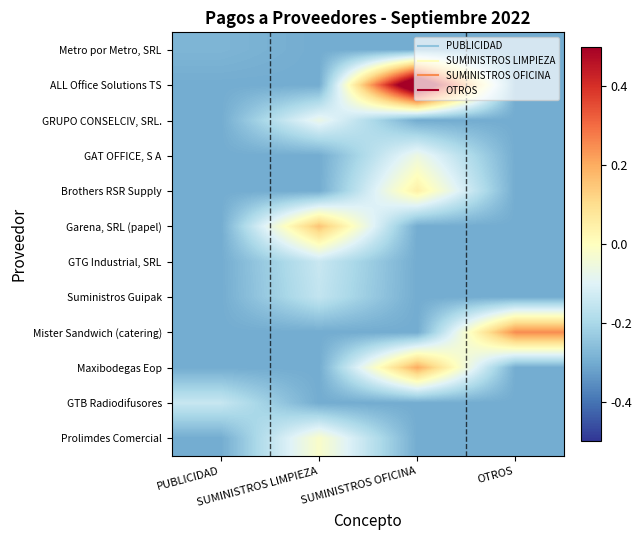

Reading left to right, list all the values displayed in this chart.

Metro por Metro, SRL: PUBLICIDAD=-0.3	SUMINISTROS LIMPIEZA=-0.3	SUMINISTROS OFICINA=-0.3	OTROS=-0.3
ALL Office Solutions TS: PUBLICIDAD=-0.3	SUMINISTROS LIMPIEZA=-0.3	SUMINISTROS OFICINA=0.7	OTROS=-0.3
GRUPO CONSELCIV, SRL.: PUBLICIDAD=-0.3	SUMINISTROS LIMPIEZA=-0.1	SUMINISTROS OFICINA=-0.3	OTROS=-0.3
GAT OFFICE, S A: PUBLICIDAD=-0.3	SUMINISTROS LIMPIEZA=-0.3	SUMINISTROS OFICINA=-0.1	OTROS=-0.3
Brothers RSR Supply: PUBLICIDAD=-0.3	SUMINISTROS LIMPIEZA=-0.3	SUMINISTROS OFICINA=0.0	OTROS=-0.3
Garena, SRL (papel): PUBLICIDAD=-0.3	SUMINISTROS LIMPIEZA=0.2	SUMINISTROS OFICINA=-0.3	OTROS=-0.3
GTG Industrial, SRL: PUBLICIDAD=-0.3	SUMINISTROS LIMPIEZA=-0.1	SUMINISTROS OFICINA=-0.3	OTROS=-0.3
Suministros Guipak: PUBLICIDAD=-0.3	SUMINISTROS LIMPIEZA=-0.2	SUMINISTROS OFICINA=-0.3	OTROS=-0.3
Mister Sandwich (catering): PUBLICIDAD=-0.3	SUMINISTROS LIMPIEZA=-0.3	SUMINISTROS OFICINA=-0.3	OTROS=0.3
Maxibodegas Eop: PUBLICIDAD=-0.3	SUMINISTROS LIMPIEZA=-0.3	SUMINISTROS OFICINA=0.2	OTROS=-0.3
GTB Radiodifusores: PUBLICIDAD=-0.1	SUMINISTROS LIMPIEZA=-0.3	SUMINISTROS OFICINA=-0.3	OTROS=-0.3
Prolimdes Comercial: PUBLICIDAD=-0.3	SUMINISTROS LIMPIEZA=-0.0	SUMINISTROS OFICINA=-0.3	OTROS=-0.3